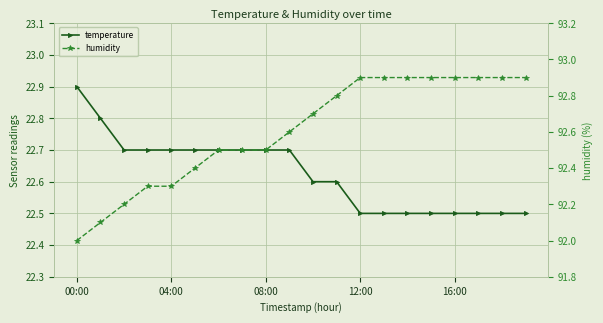

List the series in order of their peak value, lowest first.

temperature, humidity